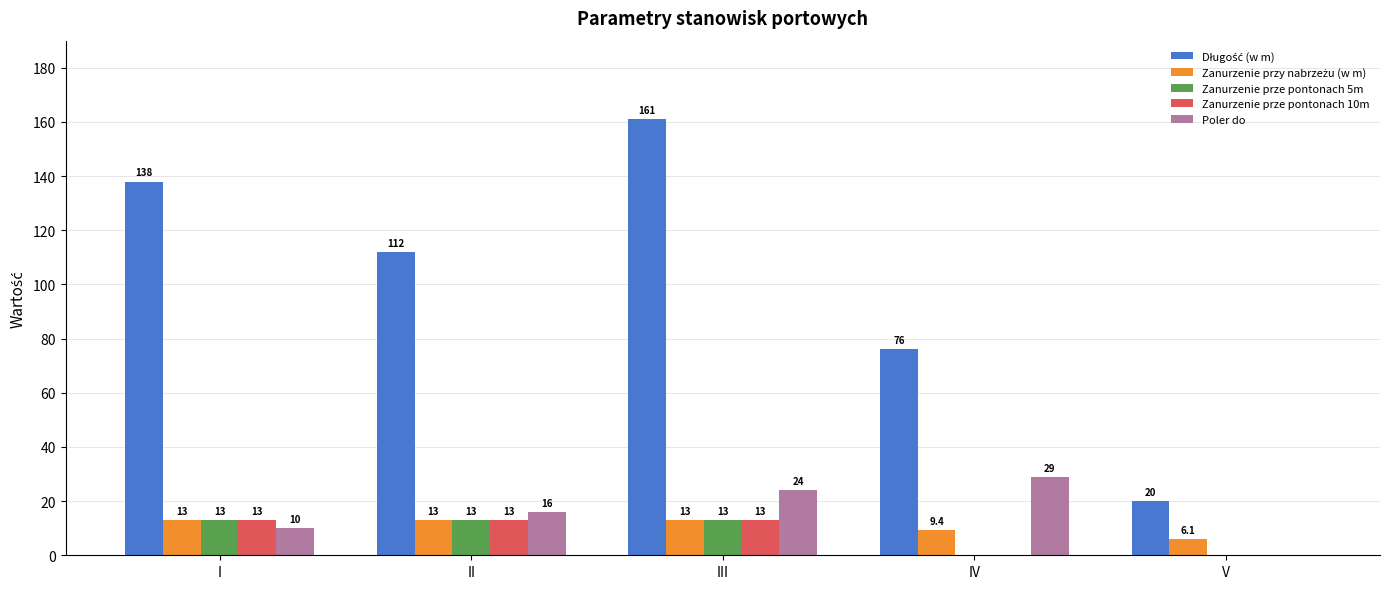

Is it true that Zanurzenie prze pontonach 10m equals 13.0 at I?

True